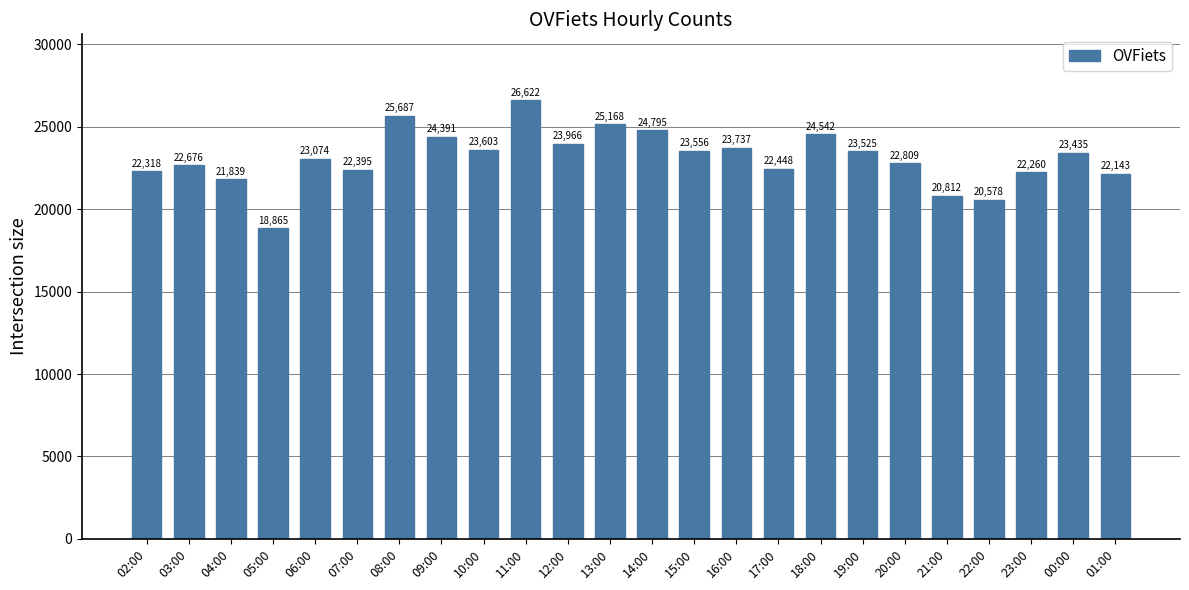

List the labels in order of value, smallest first.

05:00, 22:00, 21:00, 04:00, 01:00, 23:00, 02:00, 07:00, 17:00, 03:00, 20:00, 06:00, 00:00, 19:00, 15:00, 10:00, 16:00, 12:00, 09:00, 18:00, 14:00, 13:00, 08:00, 11:00